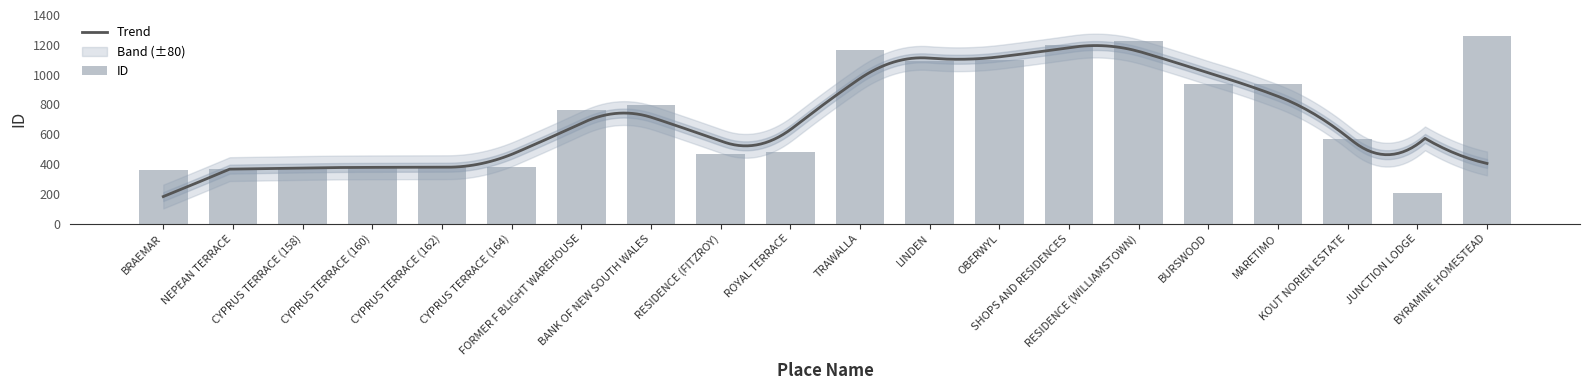

How many data points are less than 763?

10